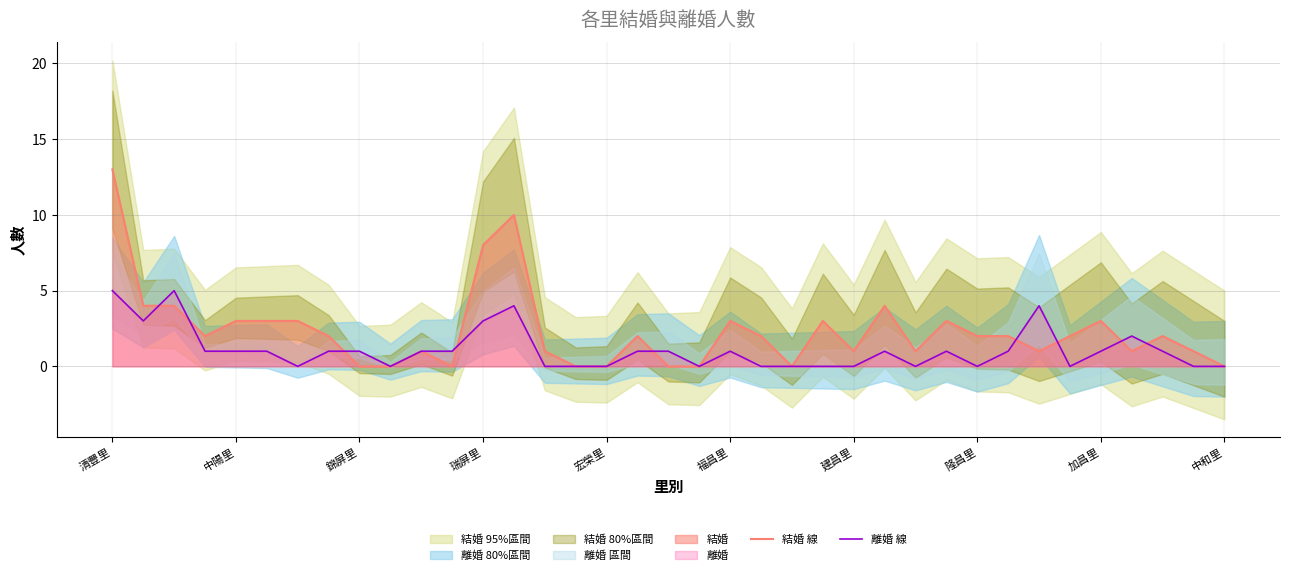

How many intersections are there between 結婚 線 and 離婚 線?

9